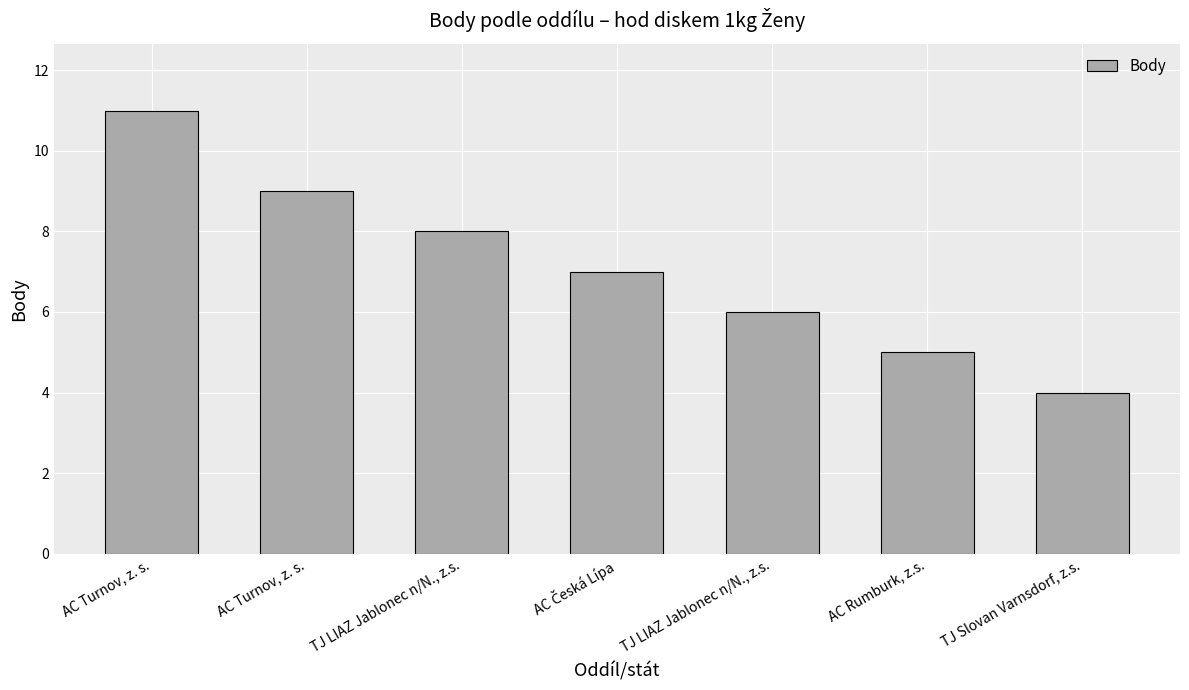

The chart shows a value of 8 at TJ LIAZ Jablonec n/N., z.s.. True or false?

True